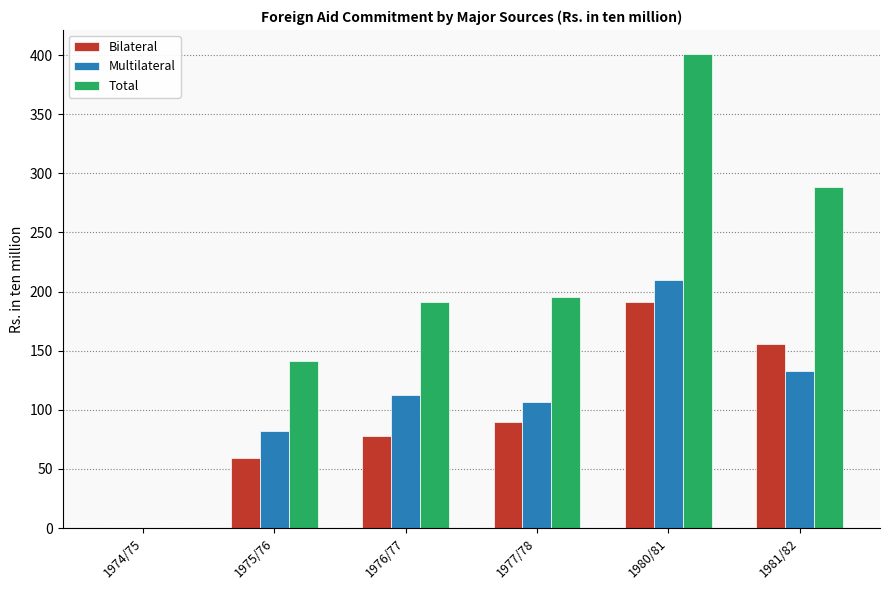

What is the sum of the Bilateral values at 1981/82 and 1980/81?

347.2